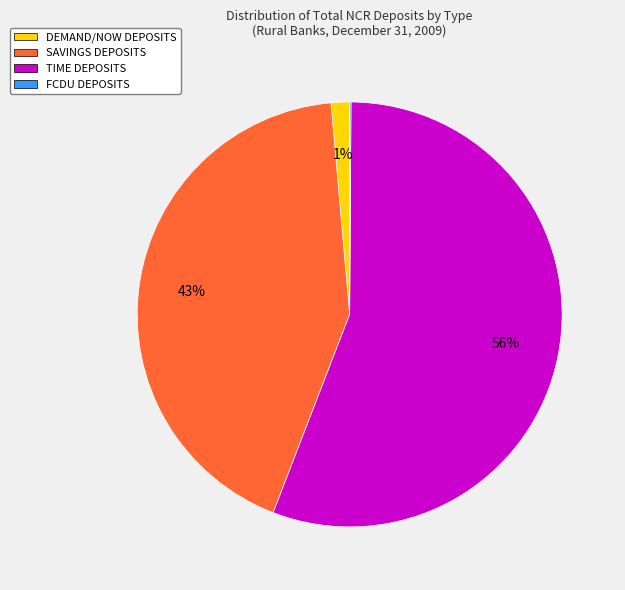

Which has a higher value, SAVINGS DEPOSITS or DEMAND/NOW DEPOSITS?

SAVINGS DEPOSITS